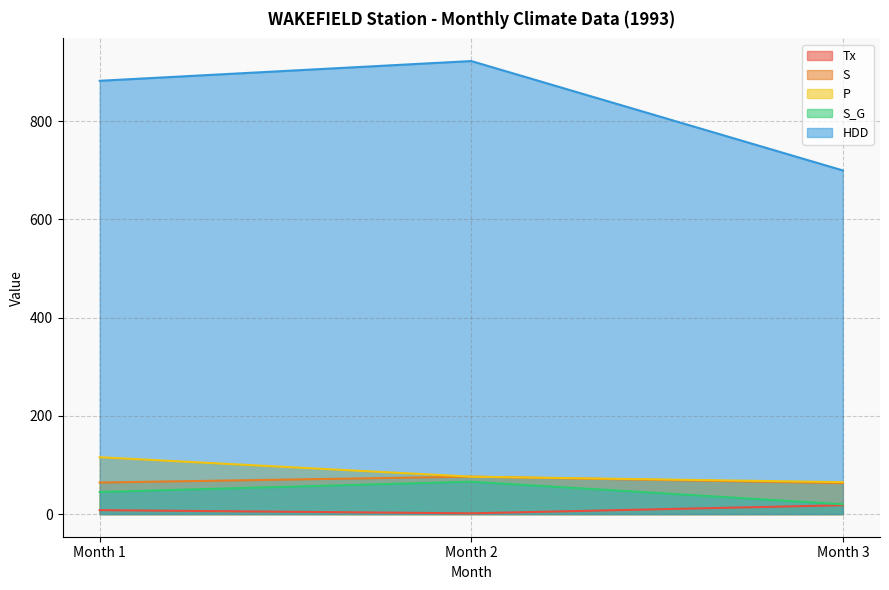

Between Month 2 and Month 3, which series saw the biggest shift?

HDD